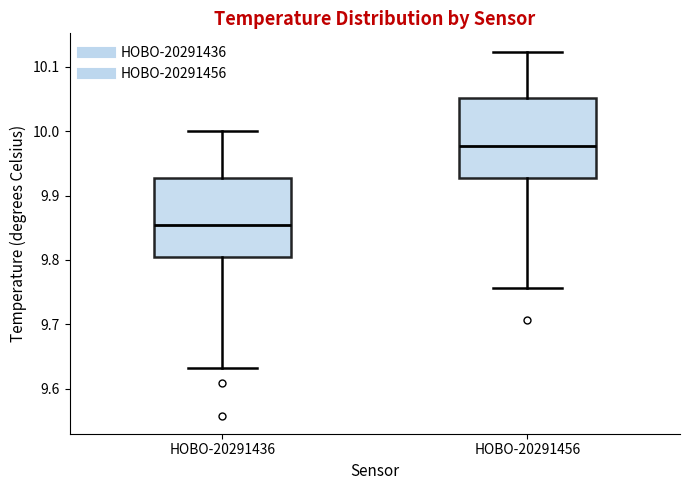

Reading left to right, transcribe this box plot: for each box, give where its median line is, the range the box spans, and where its two whiskers end, as read against the y-axis. The values are not printed on the chart, so give them approximately, as read against the axis.

HOBO-20291436: median 9.85, box 9.81 to 9.93, whiskers 9.63 to 10.00
HOBO-20291456: median 9.98, box 9.93 to 10.05, whiskers 9.76 to 10.12